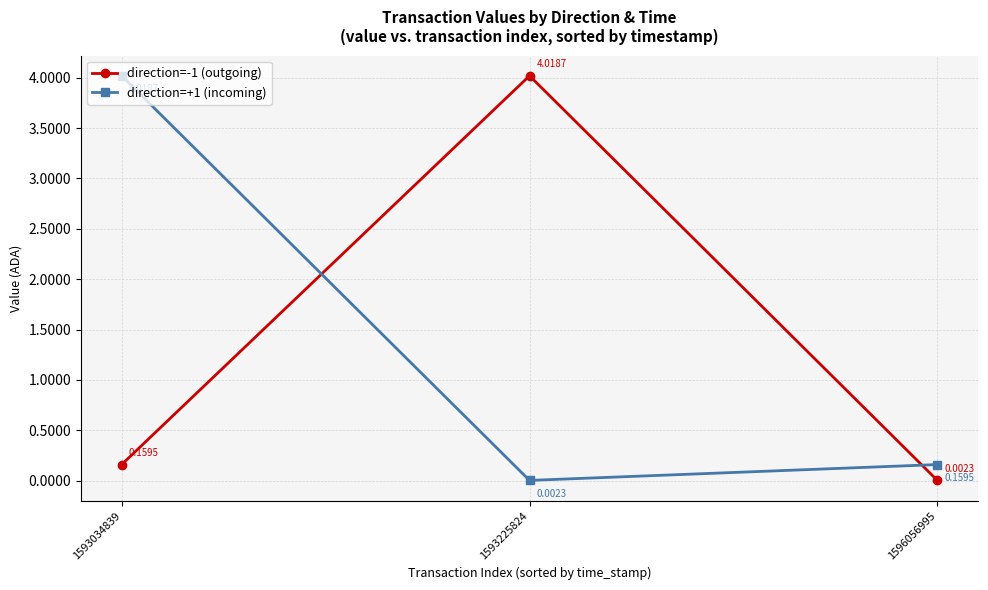

Does the chart display data point markers on the line(s)?

Yes